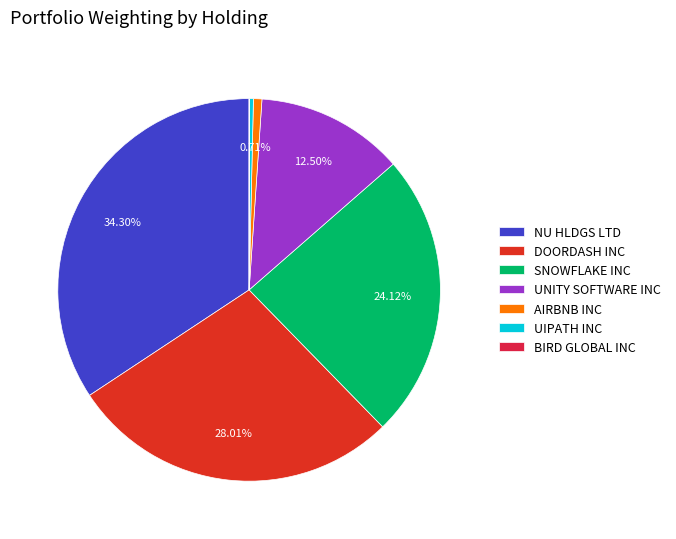

How many segments does this pie chart have?

7